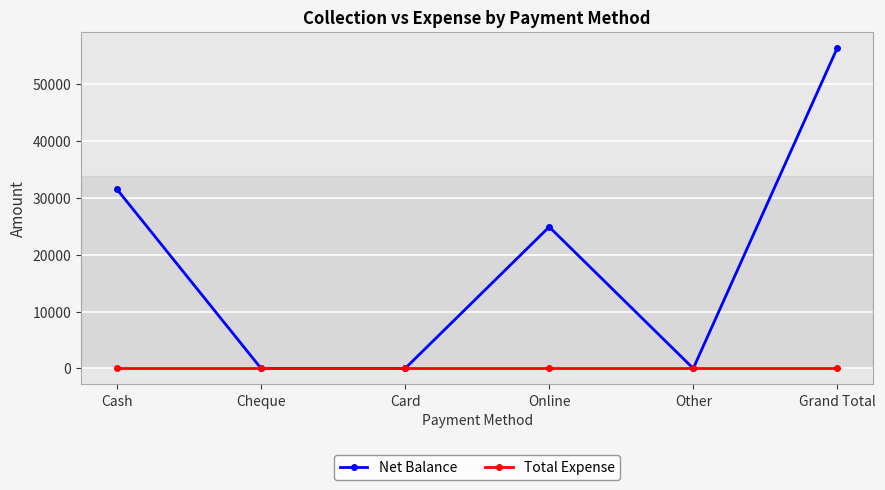

Is this an area chart (filled region under the line)?

No